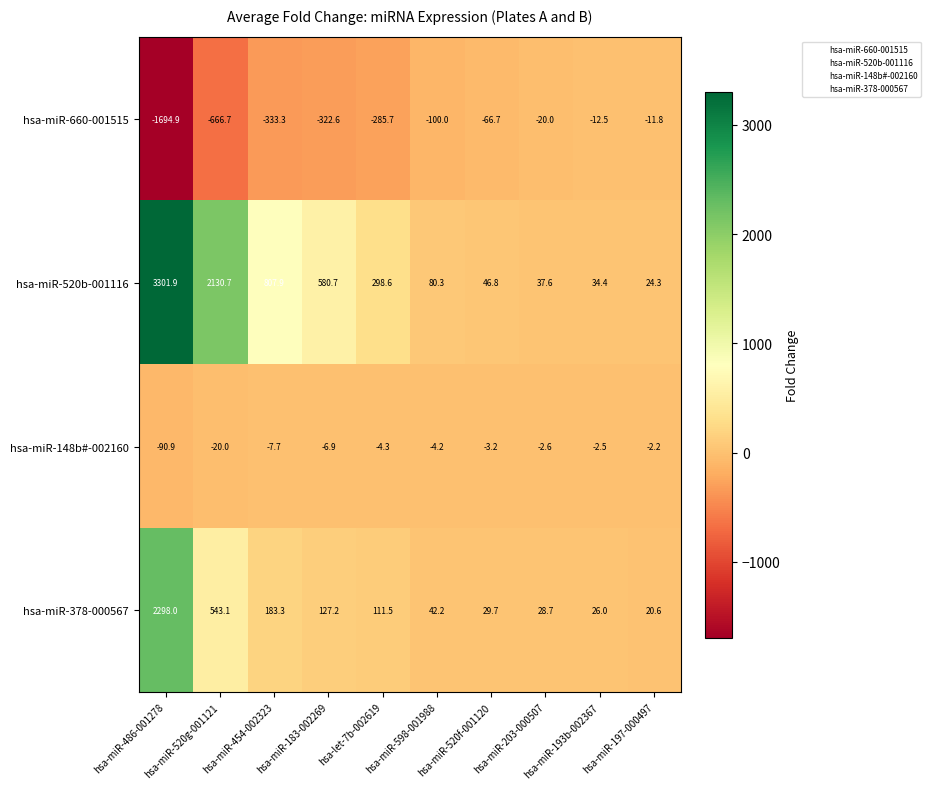

Rank the series at hsa-miR-454-002323 from lowest to highest value.

hsa-miR-660-001515, hsa-miR-148b#-002160, hsa-miR-378-000567, hsa-miR-520b-001116